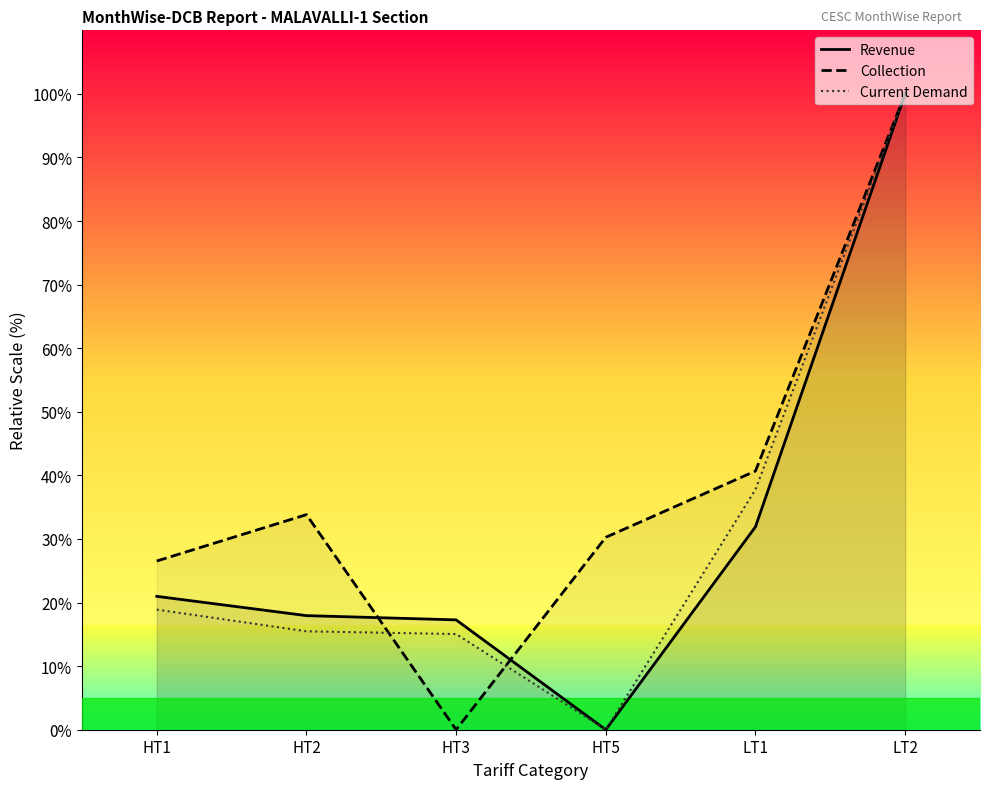

Where do Collection and Current Demand first cross each other?

HT2 and HT3